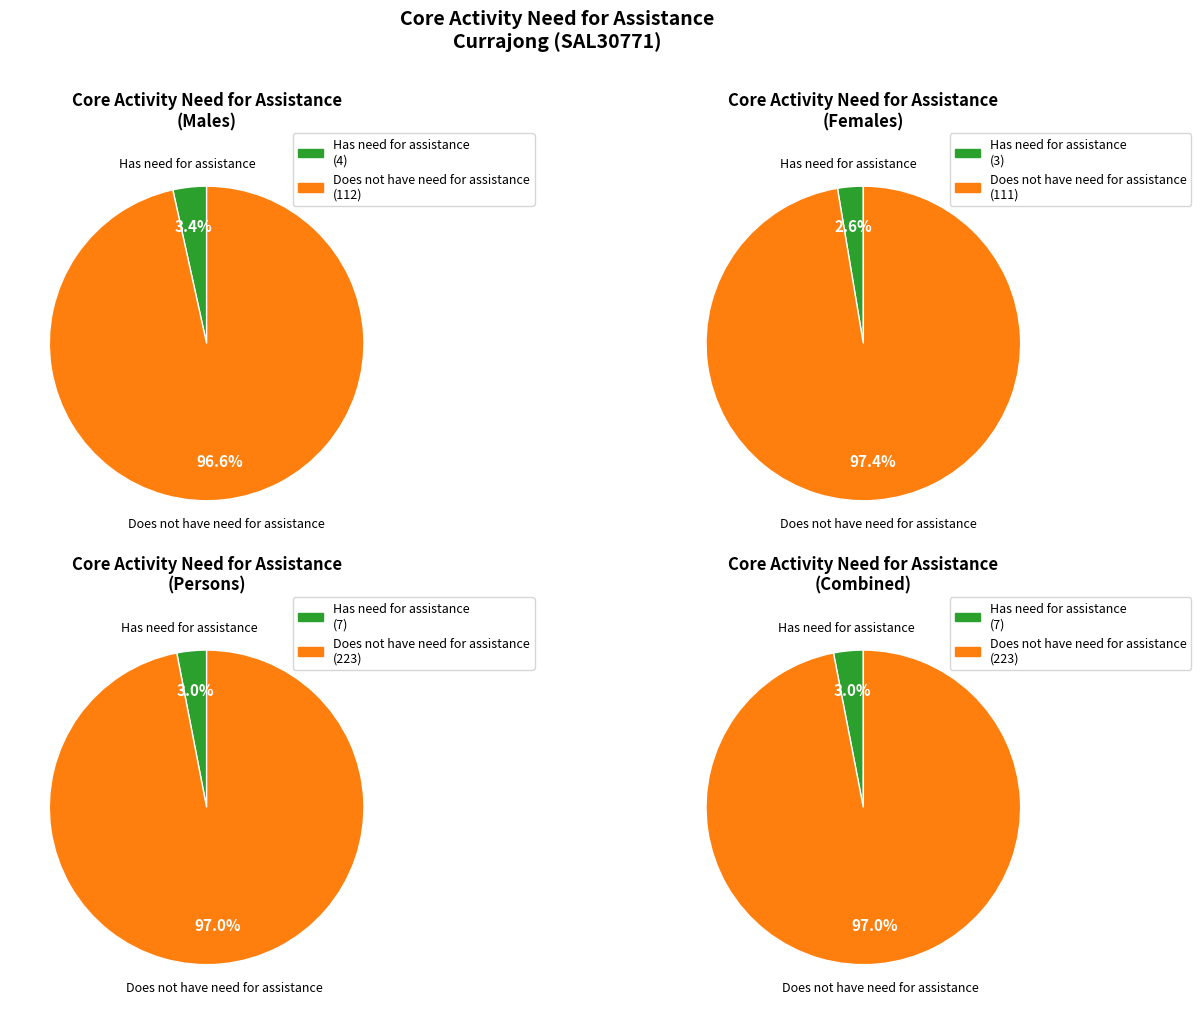

Do 1 and 6 together represent more than half of the pie?

No